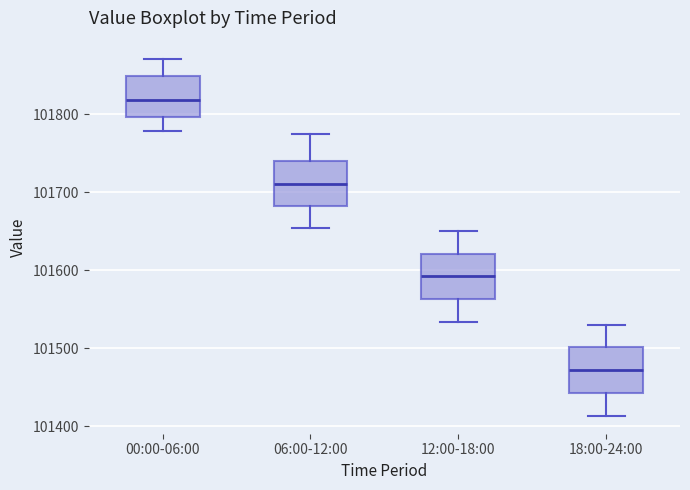

Reading left to right, read every box against the y-axis: the position of its median line, the range the box covers, and the ends of its whiskers. The values are not printed on the chart, so give them approximately, as read against the axis.

00:00-06:00: median 101820, box 101800 to 101850, whiskers 101780 to 101870
06:00-12:00: median 101710, box 101680 to 101740, whiskers 101650 to 101780
12:00-18:00: median 101590, box 101560 to 101620, whiskers 101530 to 101650
18:00-24:00: median 101470, box 101440 to 101500, whiskers 101410 to 101530